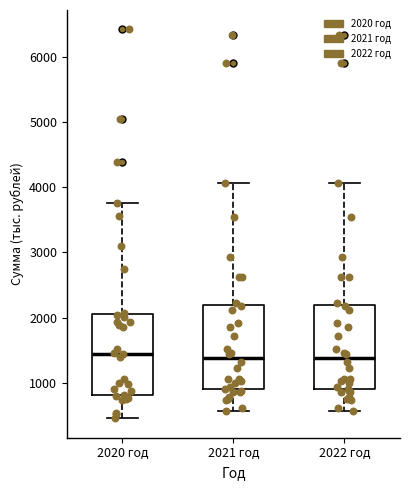

Where does the upper whisker of the box for 2020 год end on the y-axis? The values are not printed on the chart, so give them approximately, as read against the axis.

3800